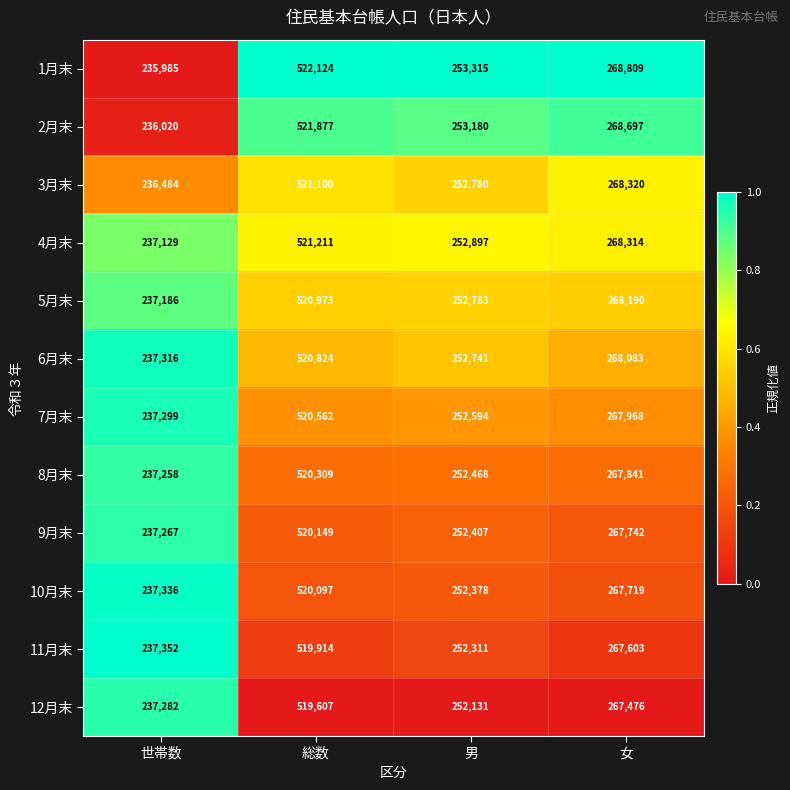

Which series has the largest total across all categories?

1月末